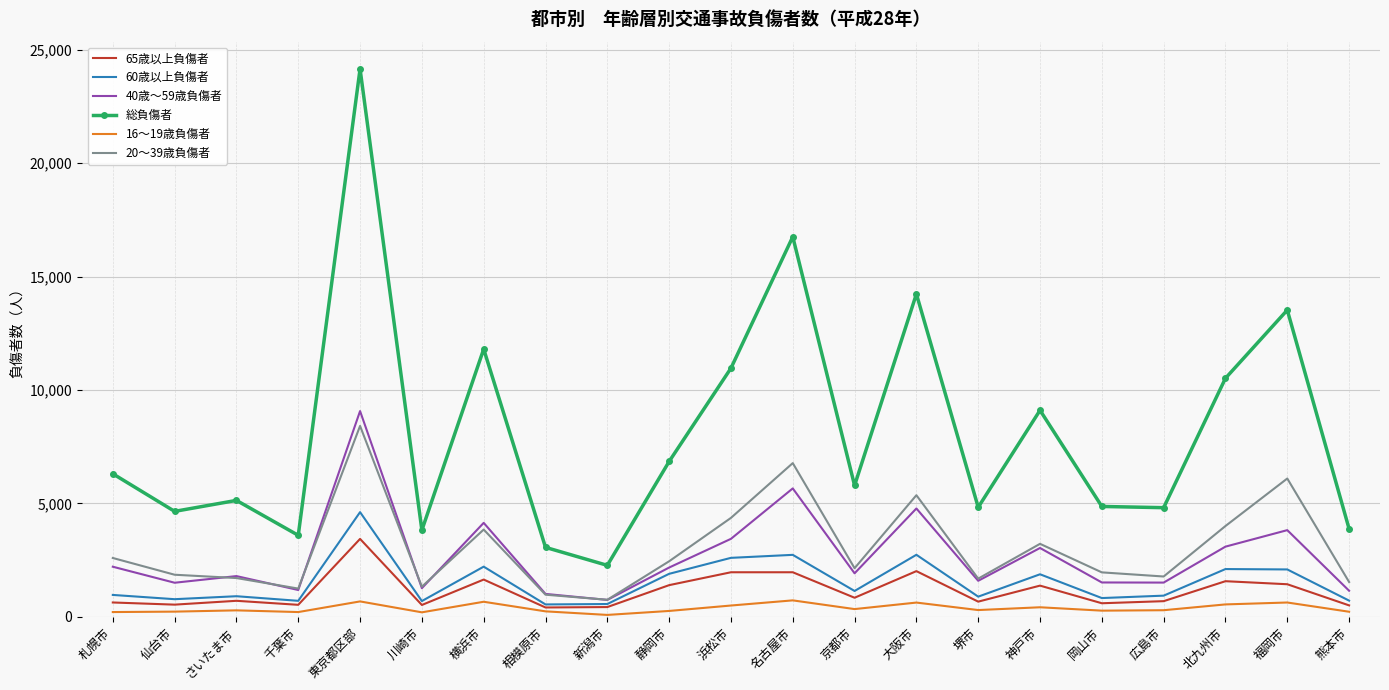

True or false: 総負傷者 and 60歳以上負傷者 cross at least once.

False